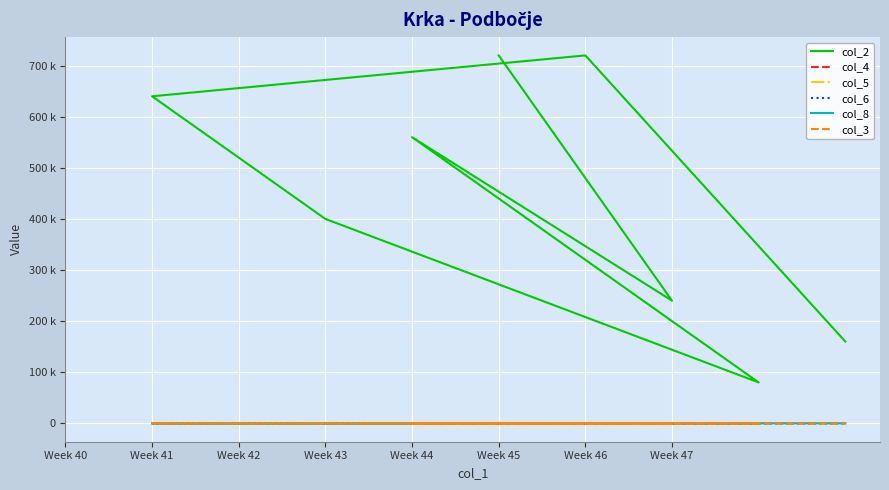

How many distinct data groups are displayed?

6